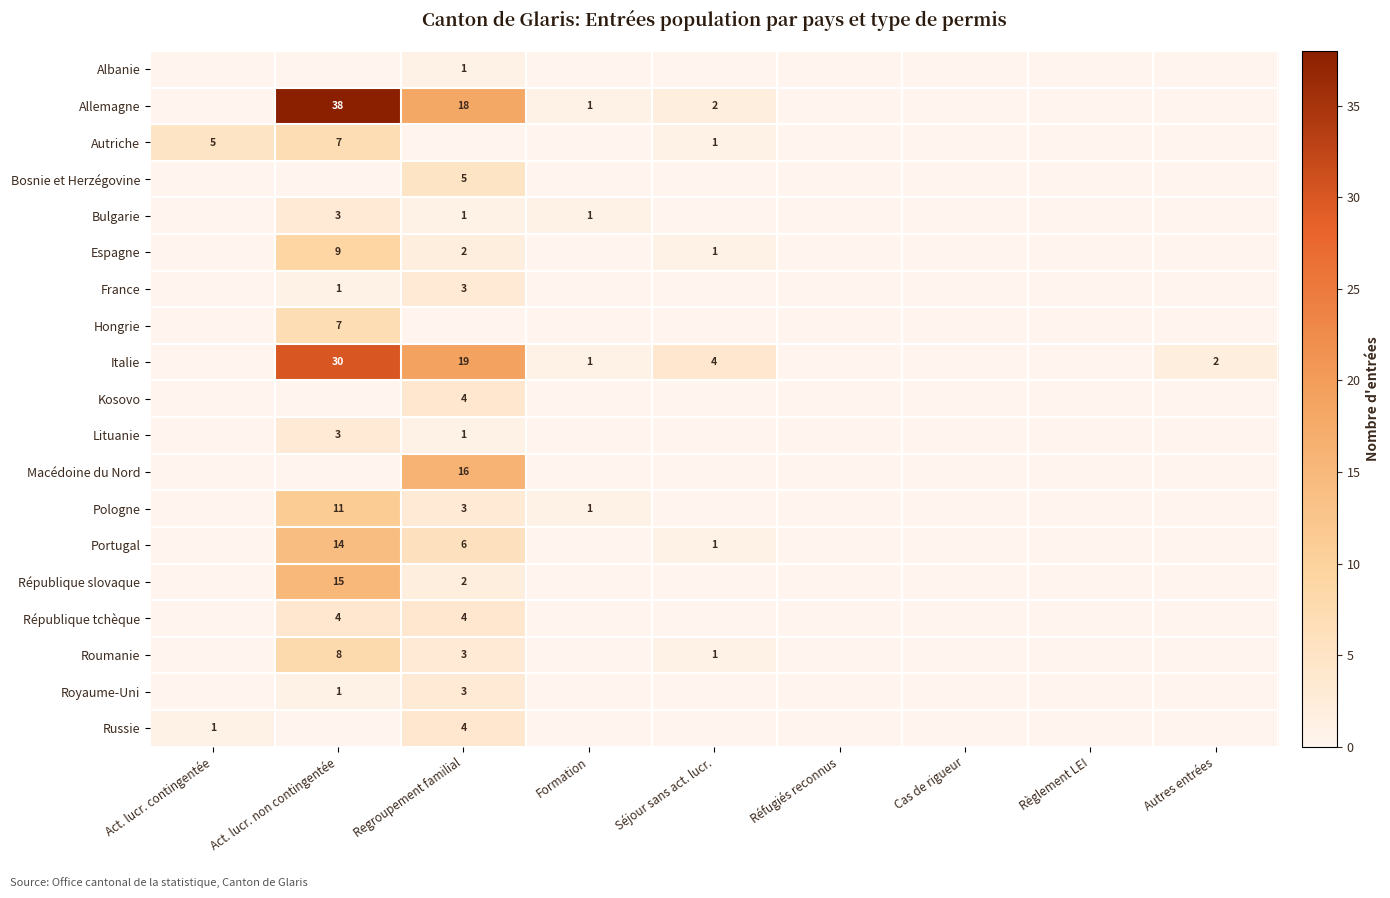

At how many categories does at least one series exceed 4?

3